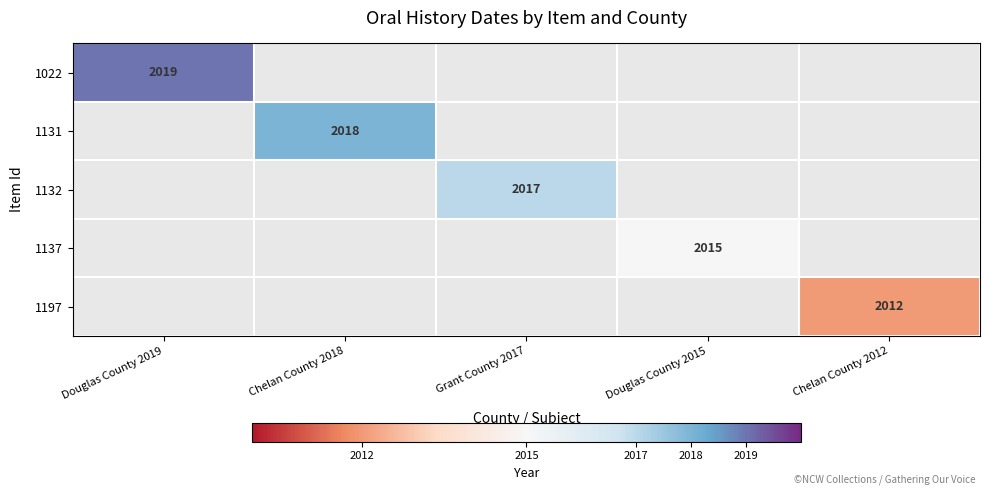

Is the value of 1137 at Douglas County 2015 greater than the value of 1132 at Grant County 2017?

No